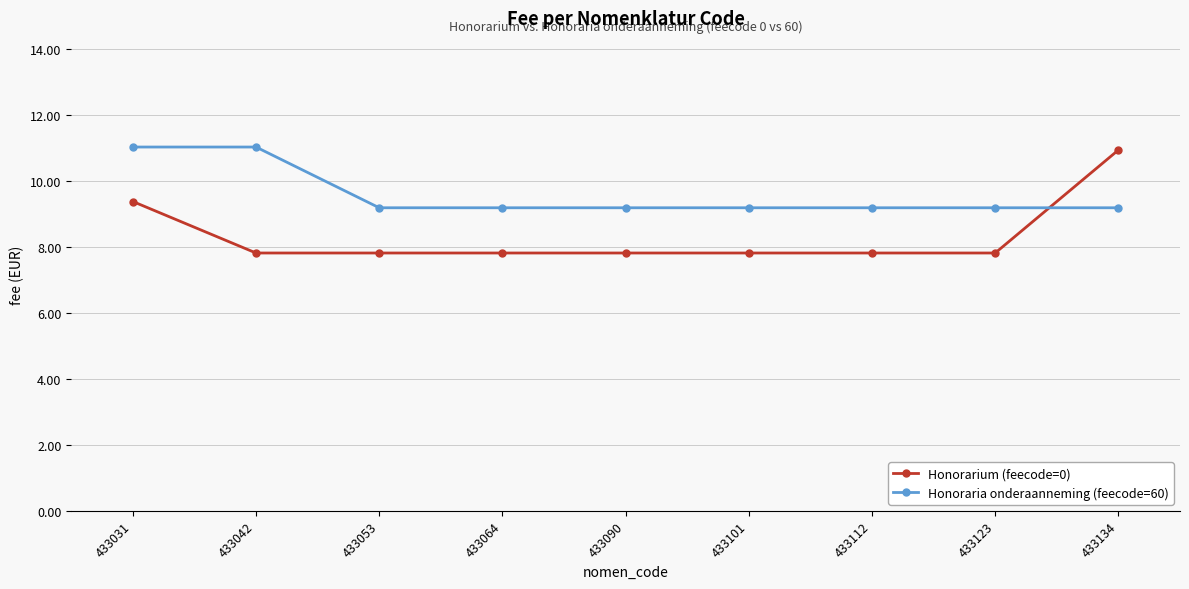

What are all the series names shown in the legend?

Honorarium (feecode=0), Honoraria onderaanneming (feecode=60)